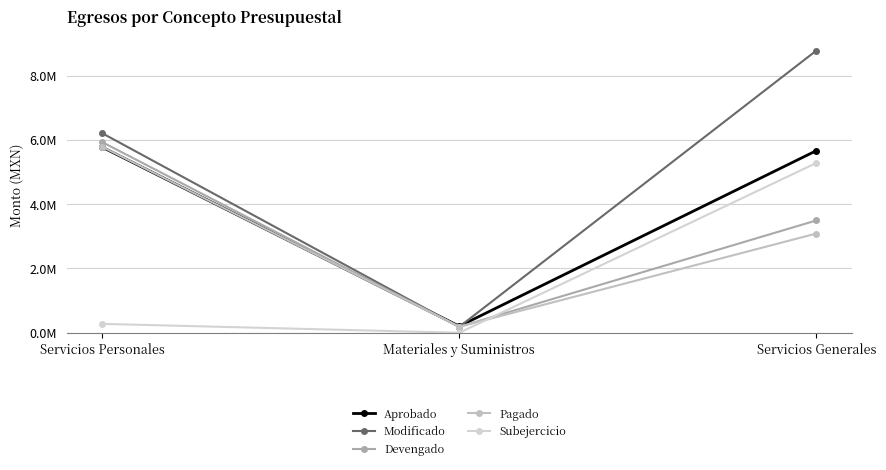

Which category has the highest value in the Pagado series?

Servicios Personales